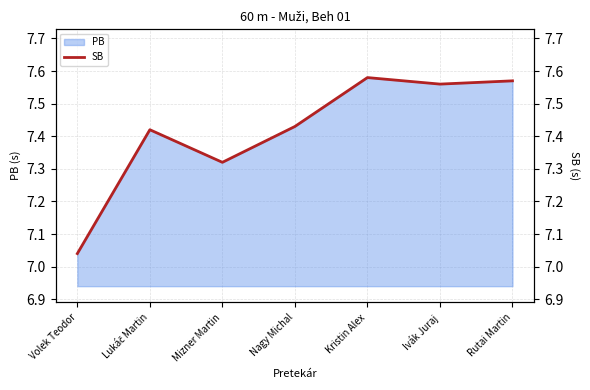

What is the difference between the second highest and minimum values?

0.5